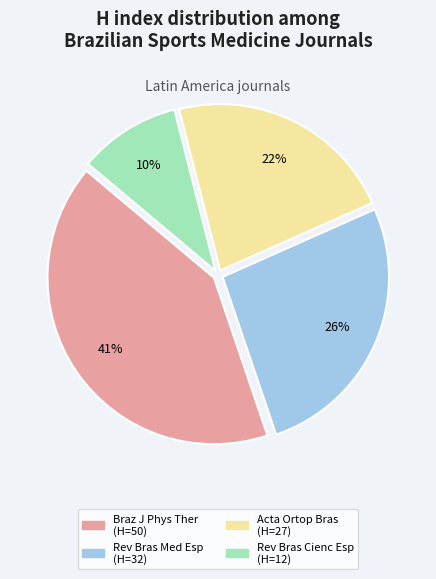

Does any single category account for the majority?

No